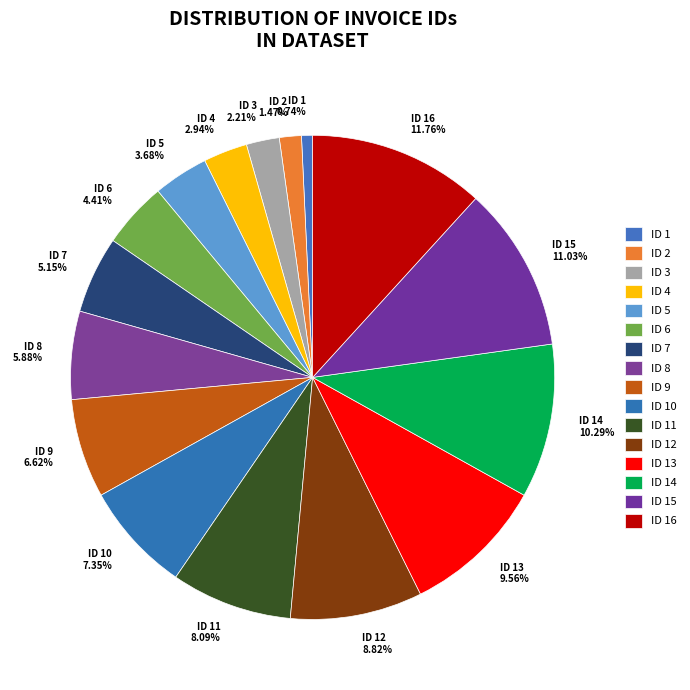

Does any single category account for the majority?

No